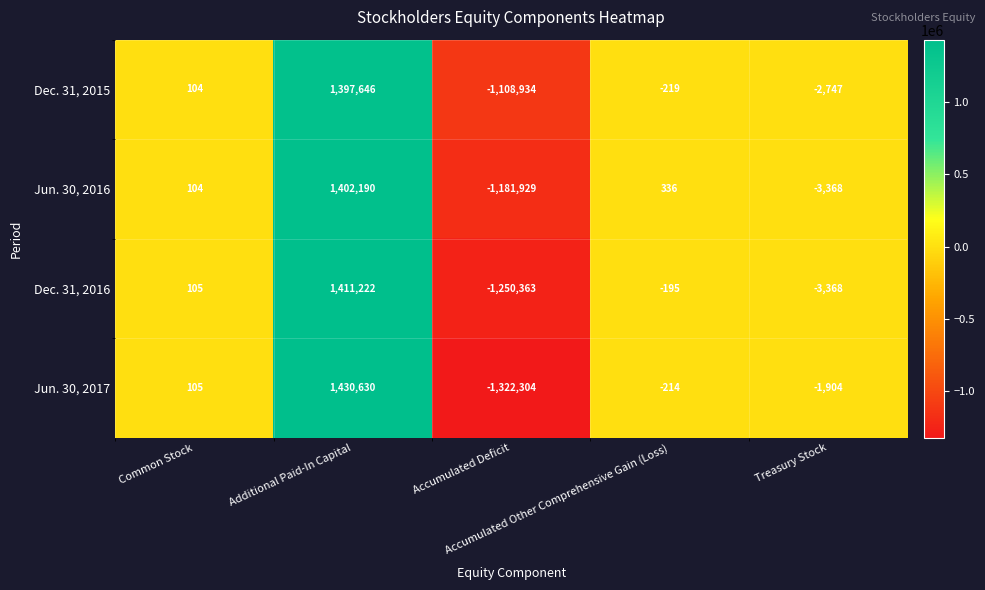

What is the highest value of the Dec. 31, 2016 series?

1411222